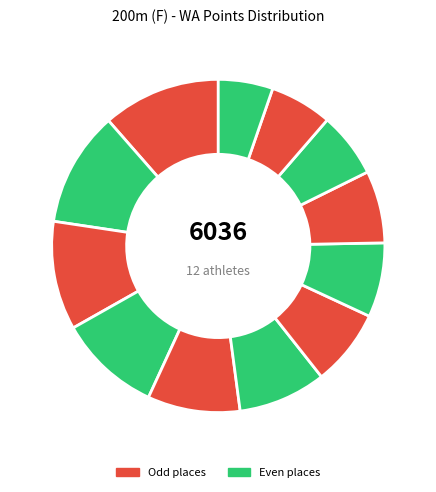

Count the number of slices in the pie.

12